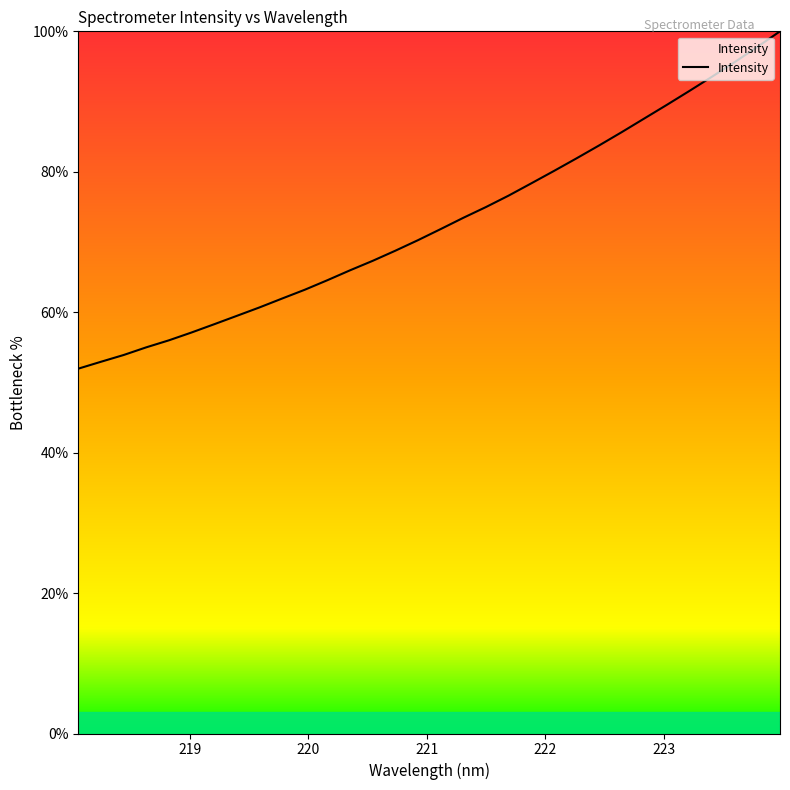

What is the minimum value shown in the chart?

52.0